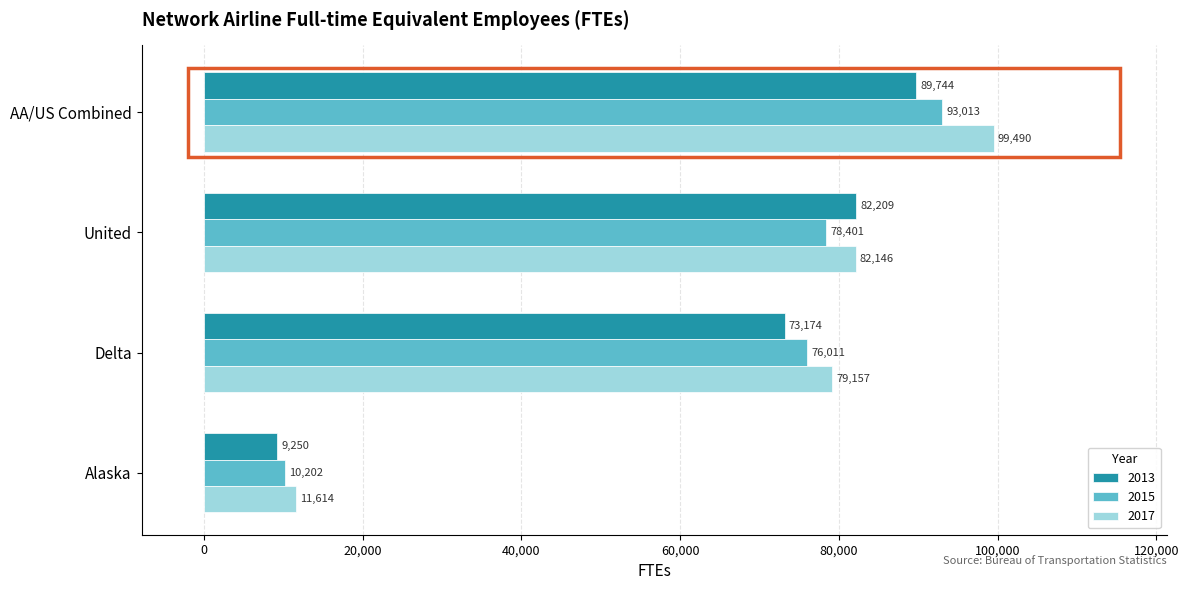

What is the sum of the 2017 values at AA/US Combined and United?

181636